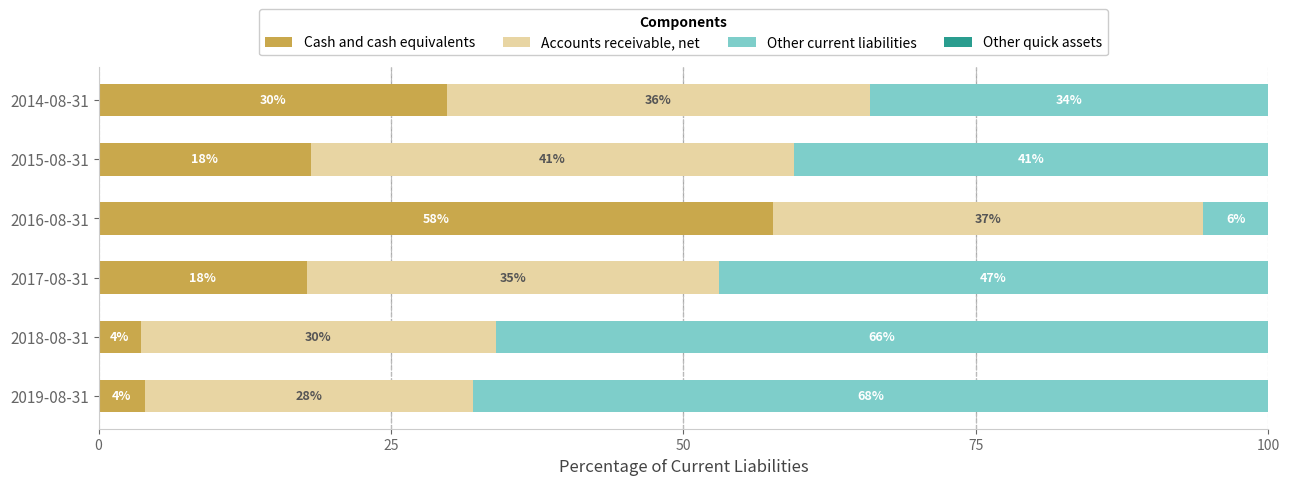

What is the spread (max minus min) of values at 100?

40.8